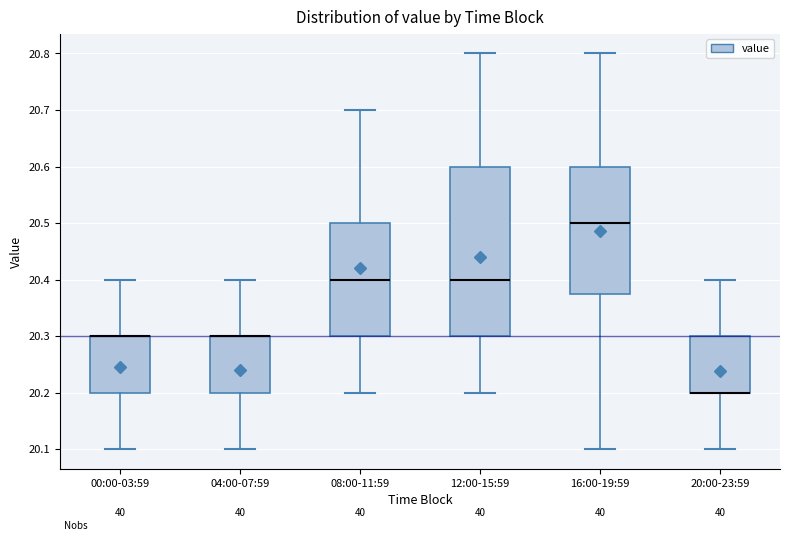

Where is the lower edge of the box for 08:00-11:59 on the y-axis? The values are not printed on the chart, so give them approximately, as read against the axis.

20.30